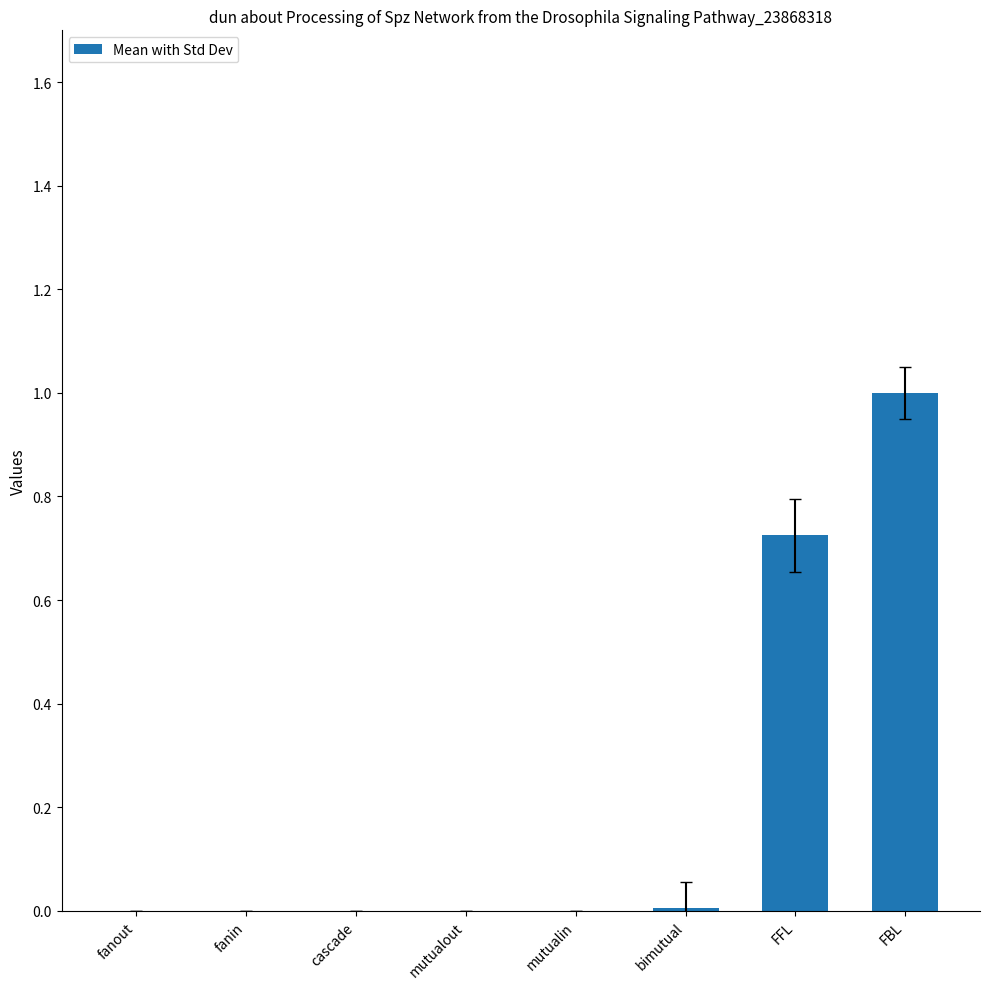

Count the number of categories in the chart.

8